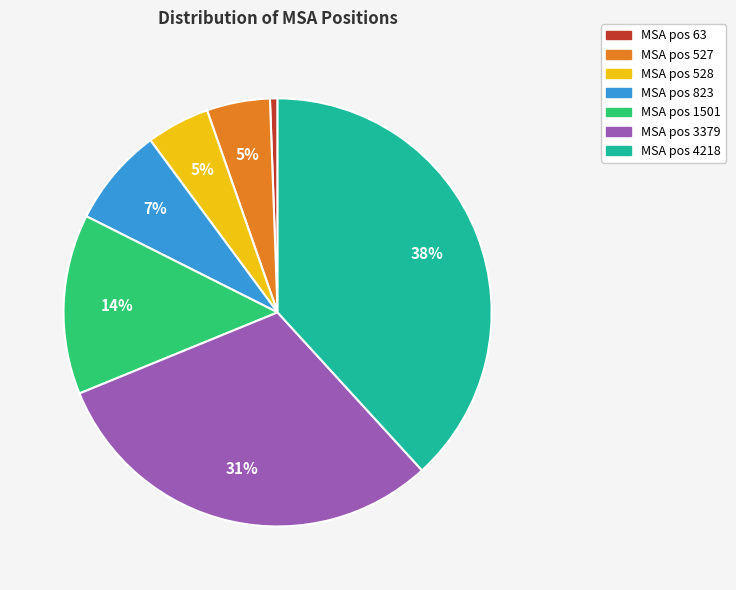

To the nearest percent, what is the average slice percentage?

14%